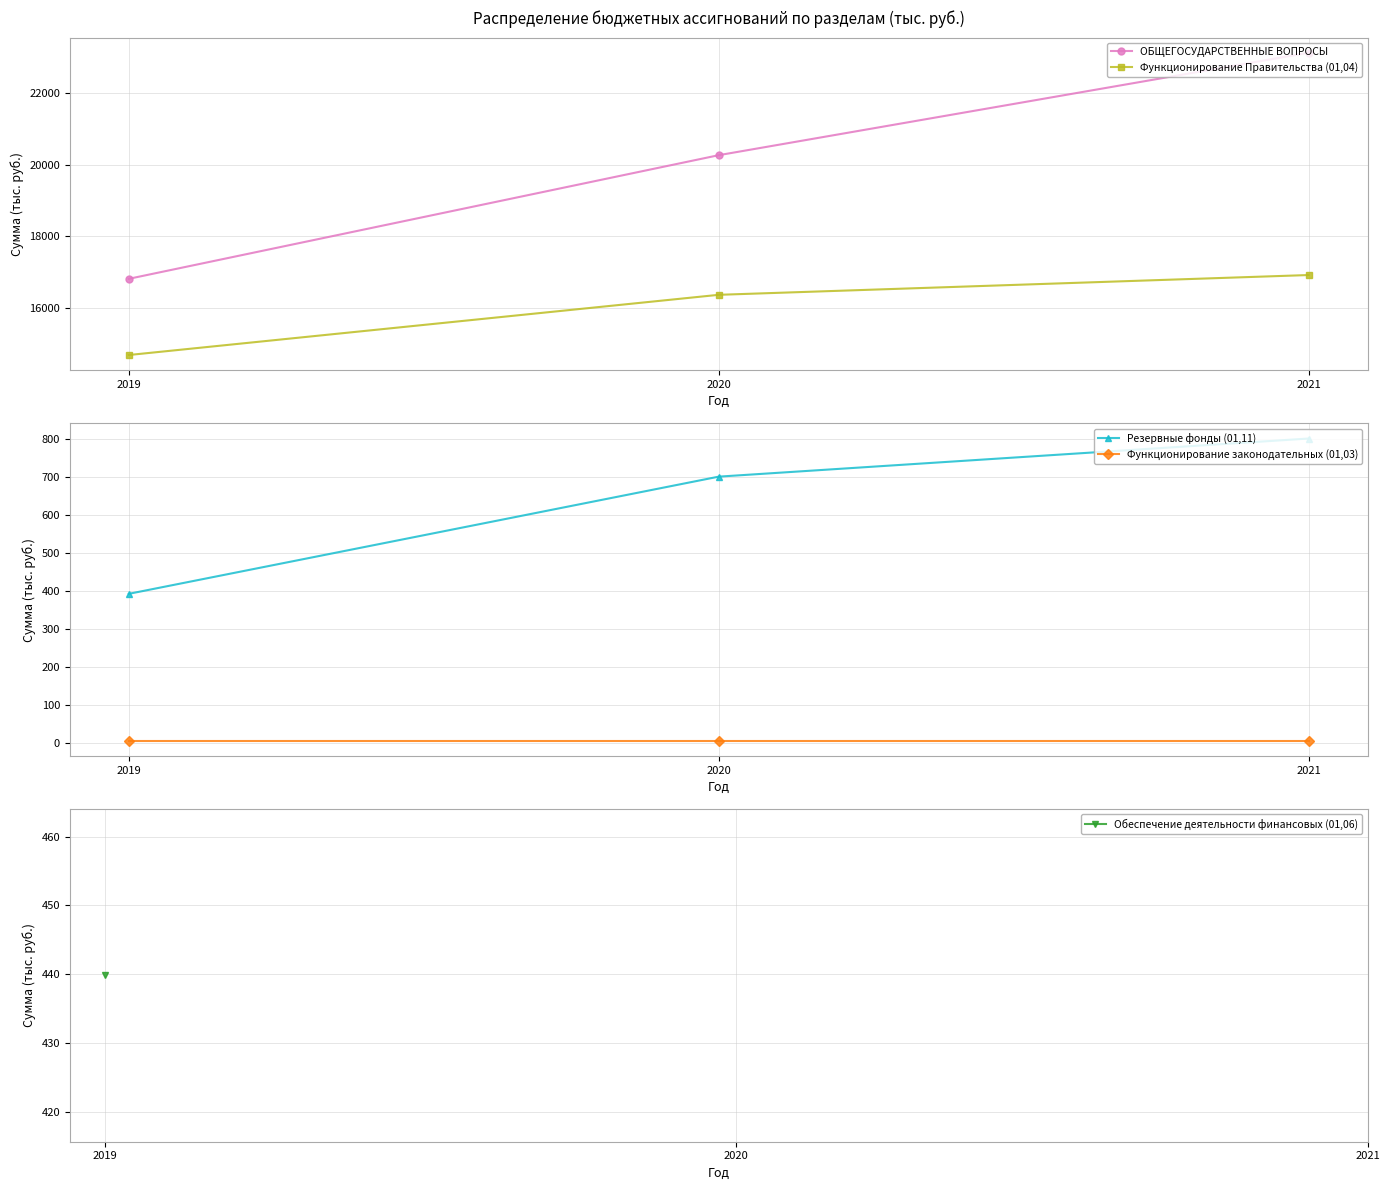

The value of Резервные фонды (01,11) at 2020 is 405.6. True or false?

False